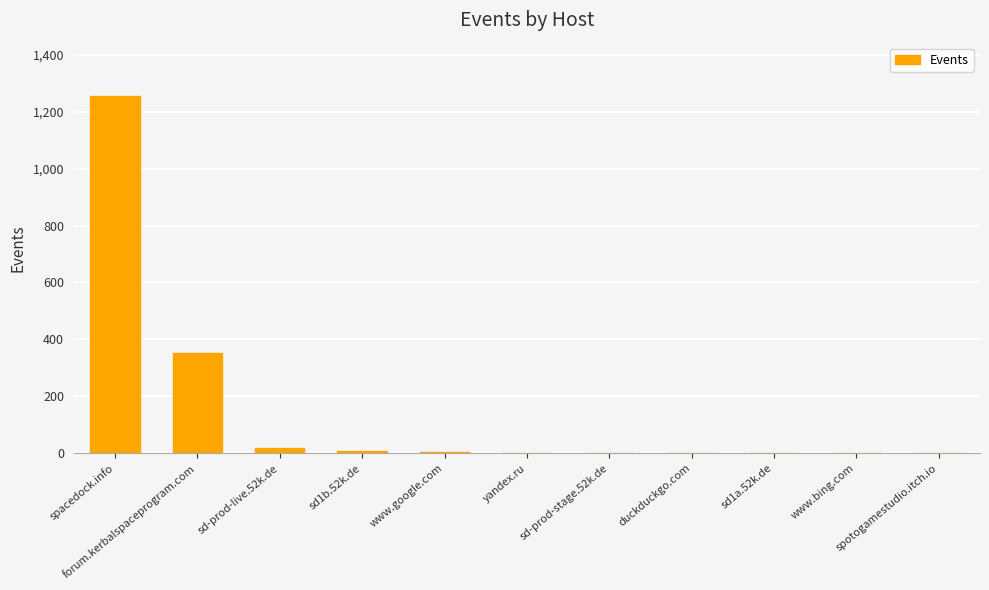

What is the sum of the values at spotogamestudio.itch.io and sd1b.52k.de?

9